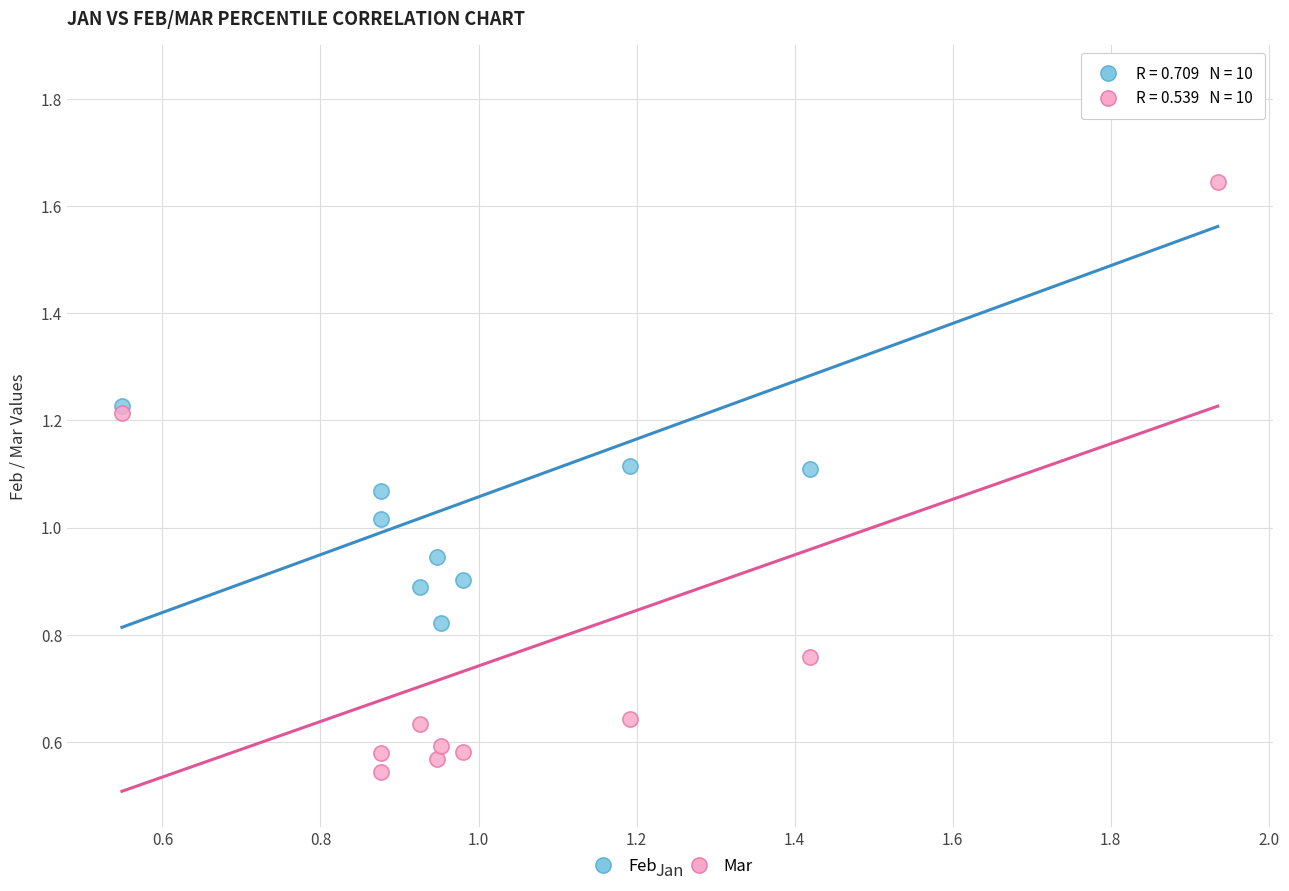

Which series reaches the minimum Y coordinate?

Mar